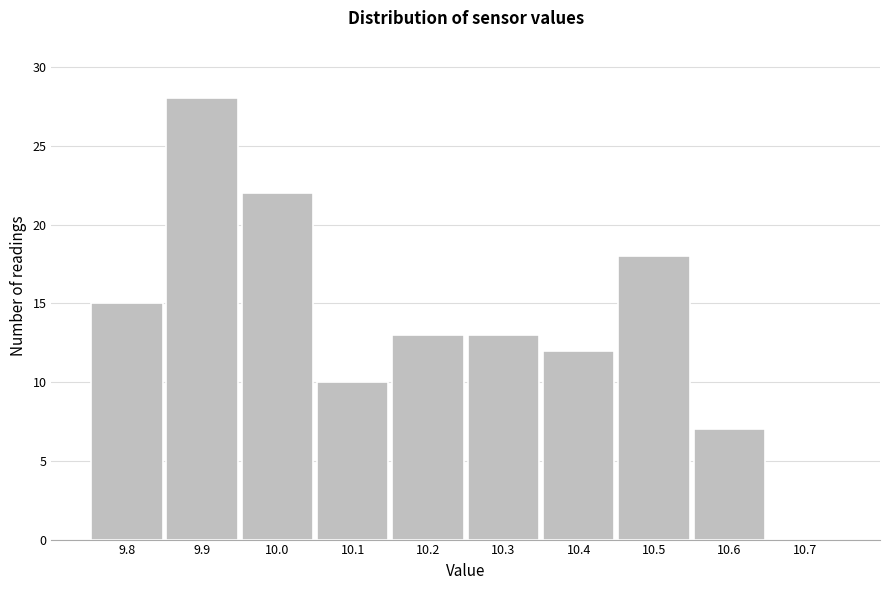

Reading left to right, transcribe this chart: for each bar, give the range it covers on the x-axis and its height. The values are not printed on the chart, so give them approximately, as read against the axis.

9.75 to 9.85: 15
9.85 to 9.95: 28
9.95 to 10.05: 22
10.05 to 10.15: 10
10.15 to 10.25: 13
10.25 to 10.35: 13
10.35 to 10.45: 12
10.45 to 10.55: 18
10.55 to 10.65: 7
10.65 to 10.75: 0